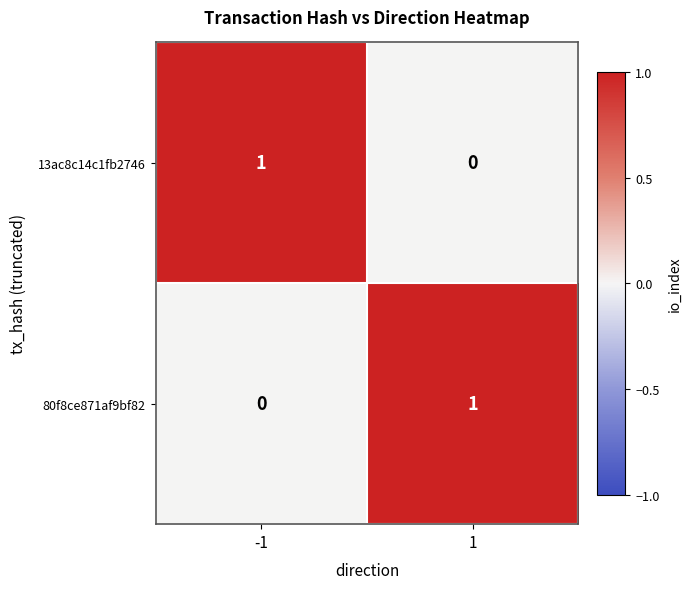

Rank the series at 1 from highest to lowest value.

80f8ce871af9bf82, 13ac8c14c1fb2746